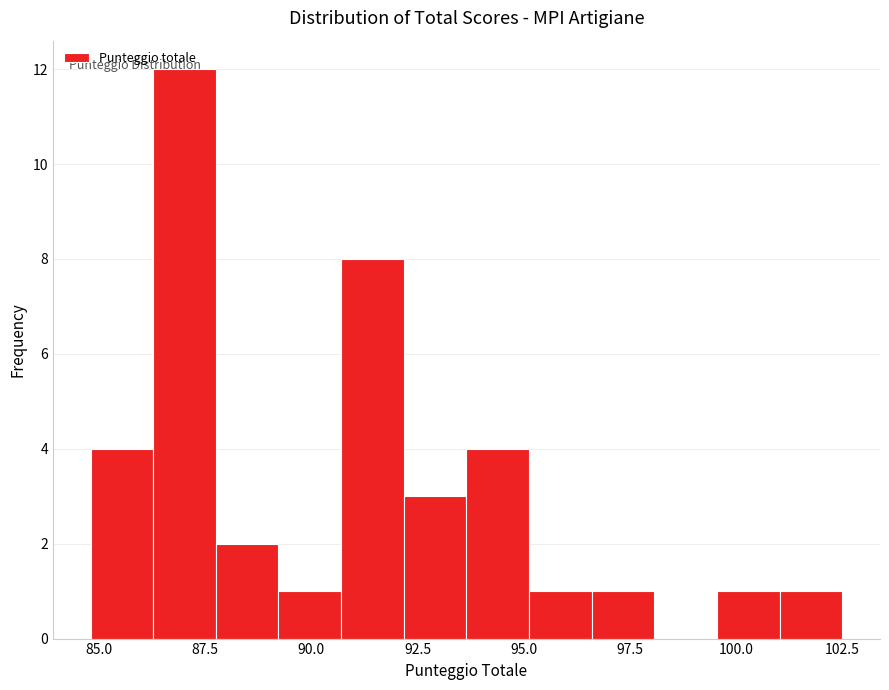

Read against the x-axis, roughly where is the centre of the tallest bar?

87.0